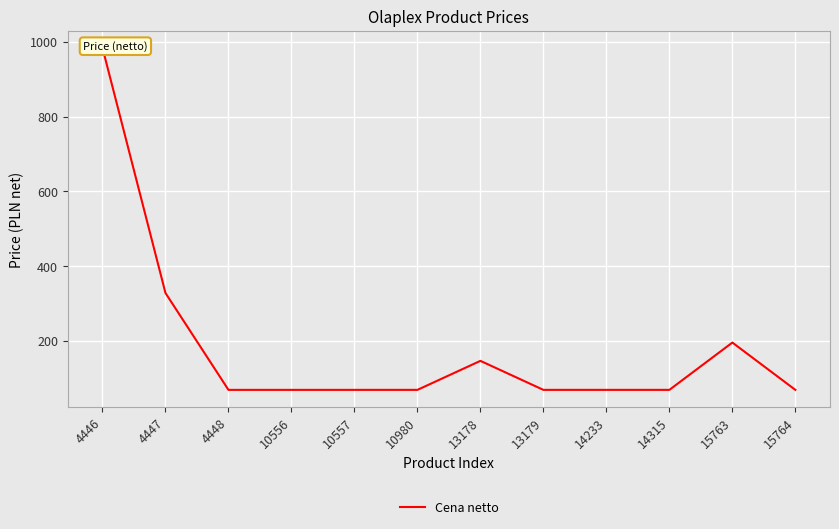

What is the smallest value displayed?

68.8